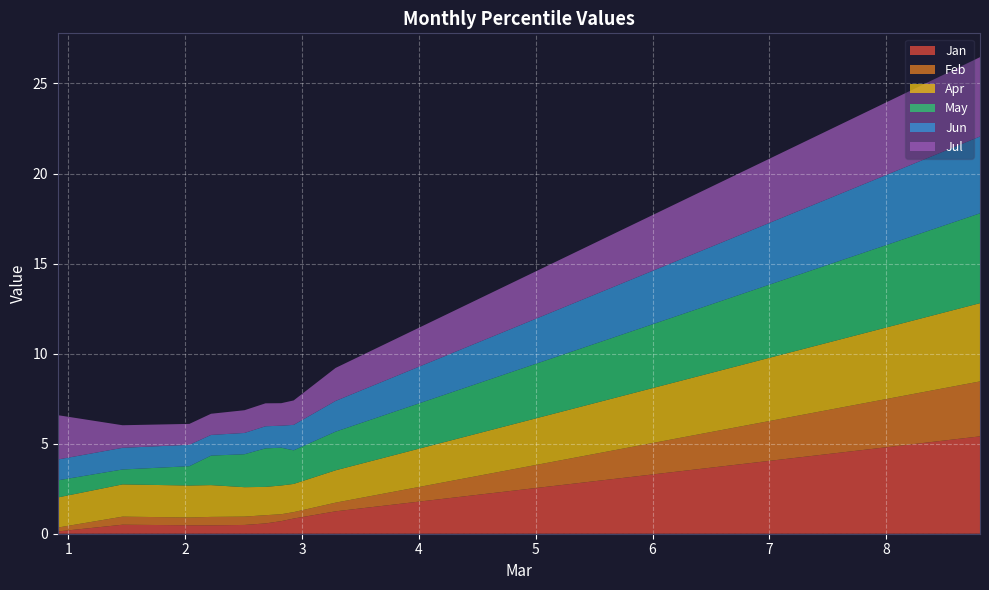

Reading right to left, extract all data points from this chart.

Jan: pct95=0.1	pct85=0.5	pct75=0.5	pct65=0.5	pct55=0.5	pct45=0.6	pct35=0.7	pct25=0.8	pct15=1.2	pct05=5.4
Feb: pct95=0.2	pct85=0.4	pct75=0.4	pct65=0.5	pct55=0.5	pct45=0.5	pct35=0.4	pct25=0.4	pct15=0.5	pct05=3.1
Apr: pct95=1.7	pct85=1.8	pct75=1.8	pct65=1.8	pct55=1.6	pct45=1.6	pct35=1.6	pct25=1.6	pct15=1.8	pct05=4.3
May: pct95=1.0	pct85=0.8	pct75=1.1	pct65=1.6	pct55=1.8	pct45=2.1	pct35=2.1	pct25=1.9	pct15=2.1	pct05=5.0
Jun: pct95=1.2	pct85=1.2	pct75=1.2	pct65=1.1	pct55=1.2	pct45=1.2	pct35=1.2	pct25=1.4	pct15=1.7	pct05=4.3
Jul: pct95=2.5	pct85=1.3	pct75=1.2	pct65=1.2	pct55=1.3	pct45=1.3	pct35=1.2	pct25=1.4	pct15=1.8	pct05=4.4